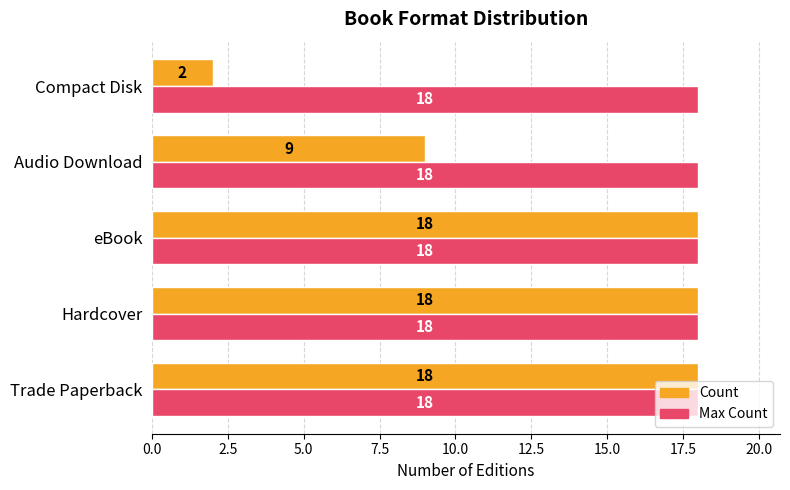

What is the difference between the highest and lowest values at Audio Download?

9